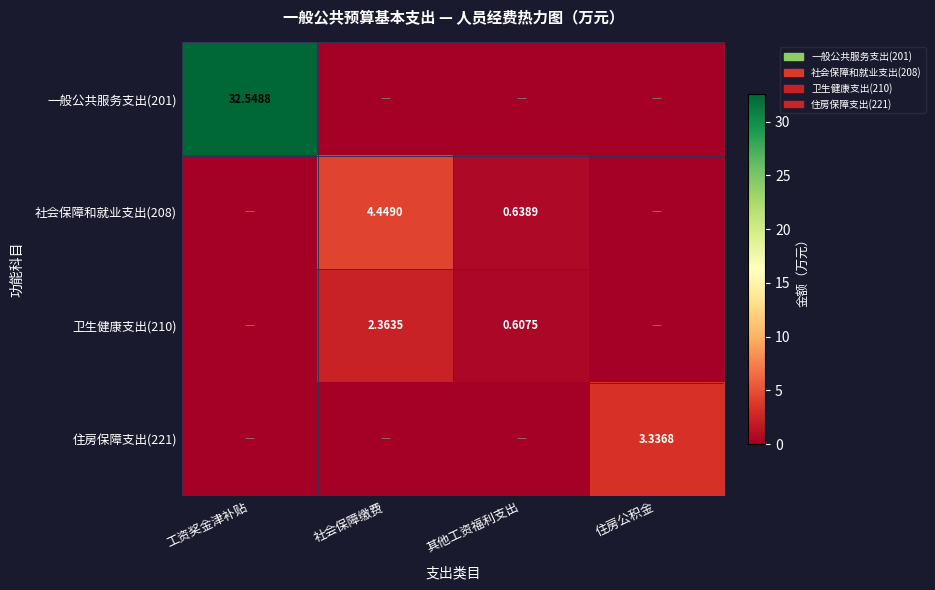

At 其他工资福利支出, list the series in order from largest to smallest.

社会保障和就业支出(208), 卫生健康支出(210), 一般公共服务支出(201), 住房保障支出(221)